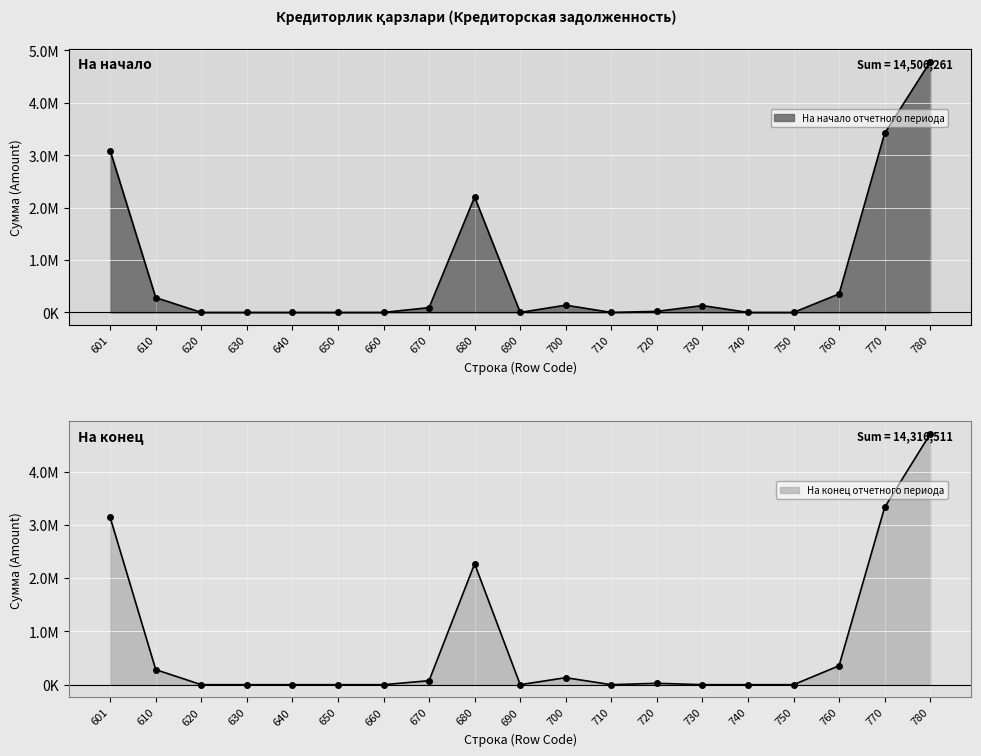

True or false: На конец отчетного периода has a value of 3189657.2 at 640.

False